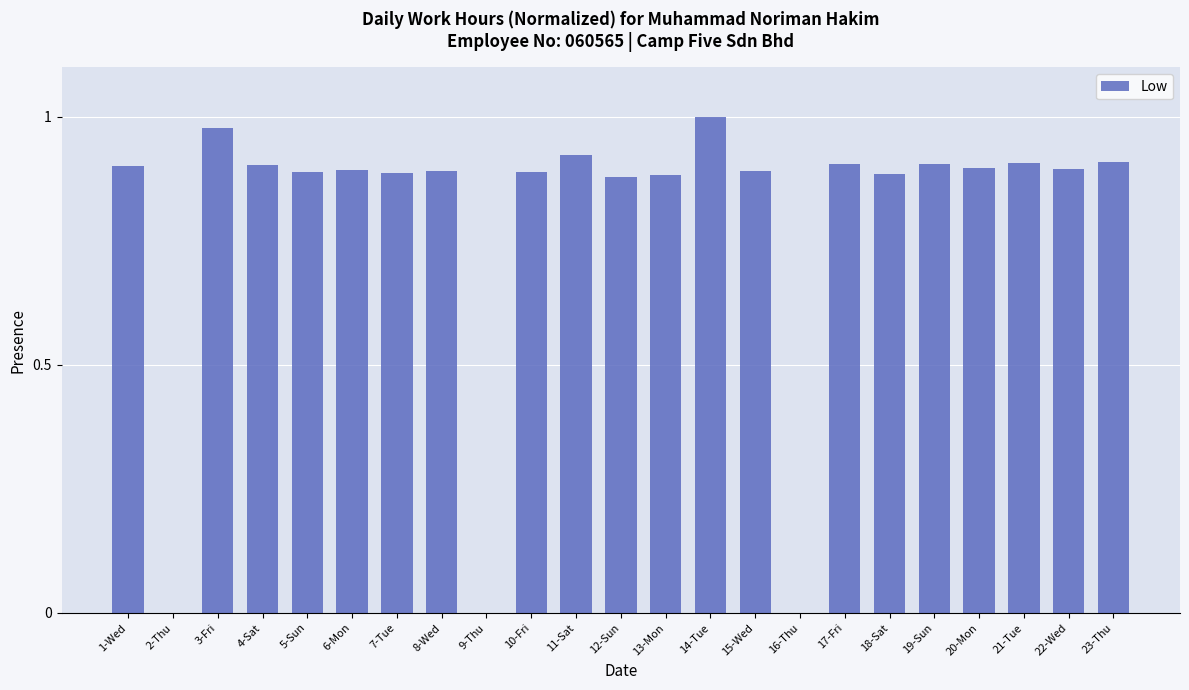

Which has a higher value, 14-Tue or 13-Mon?

14-Tue